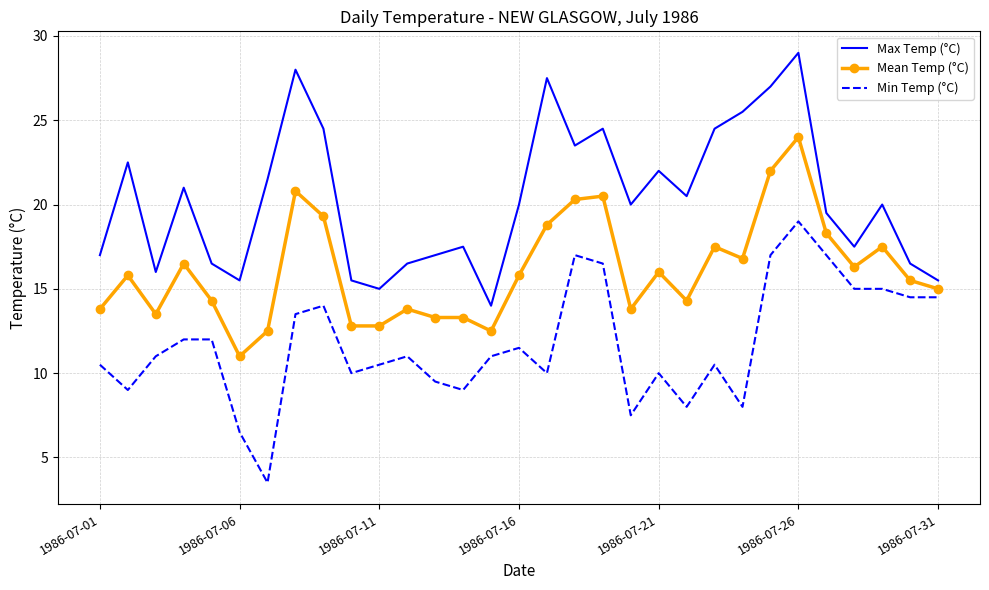

Rank the series by their average value, from highest to lowest.

Max Temp (°C), Mean Temp (°C), Min Temp (°C)